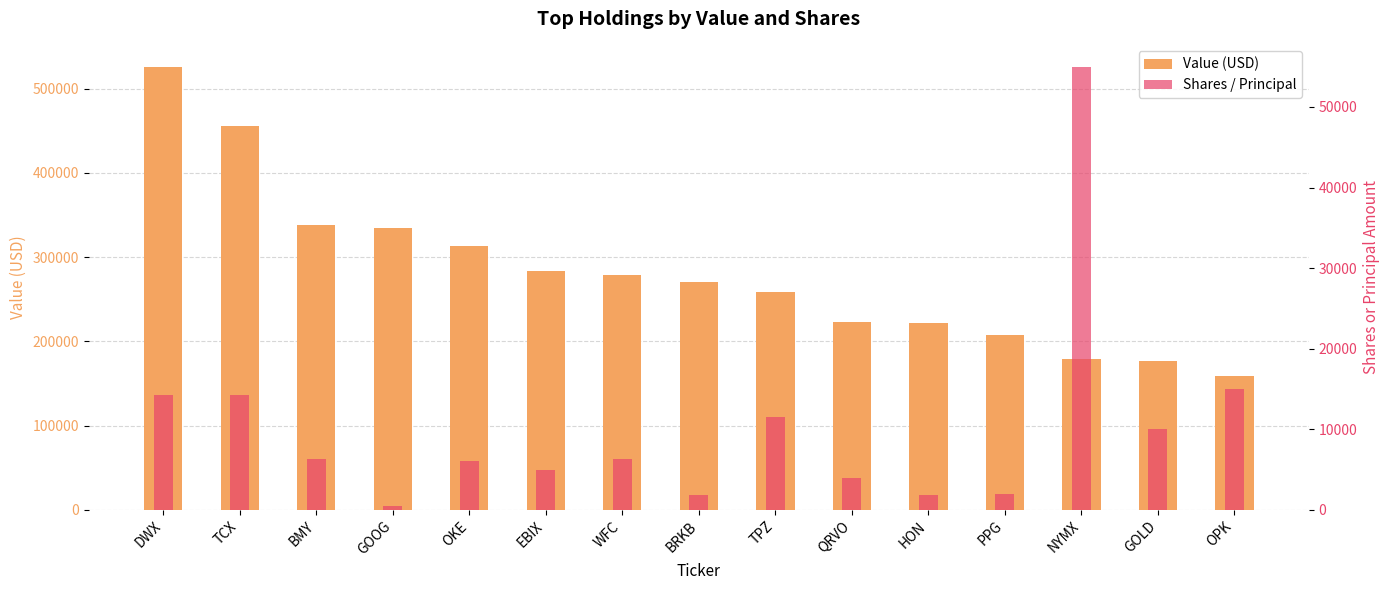

What is the difference between the highest and lowest values at OPK?

144000